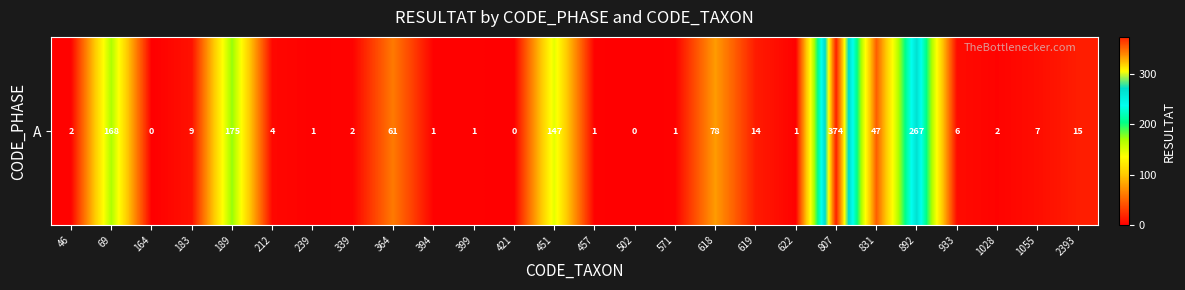

At which label is the value closest to 187?

189